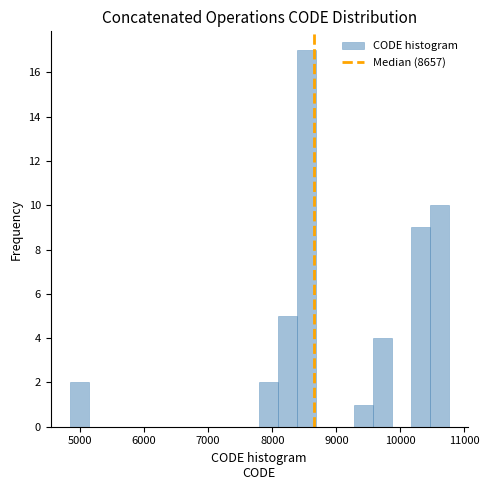

Around what value on the x-axis is the tallest bar? Give the approximate position of its centre, as read against the axis.

8500